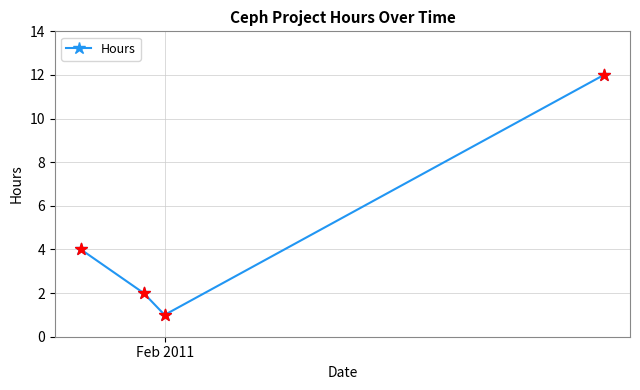

How many points are lower than both their immediate neighbors (excluding endpoints)?

1